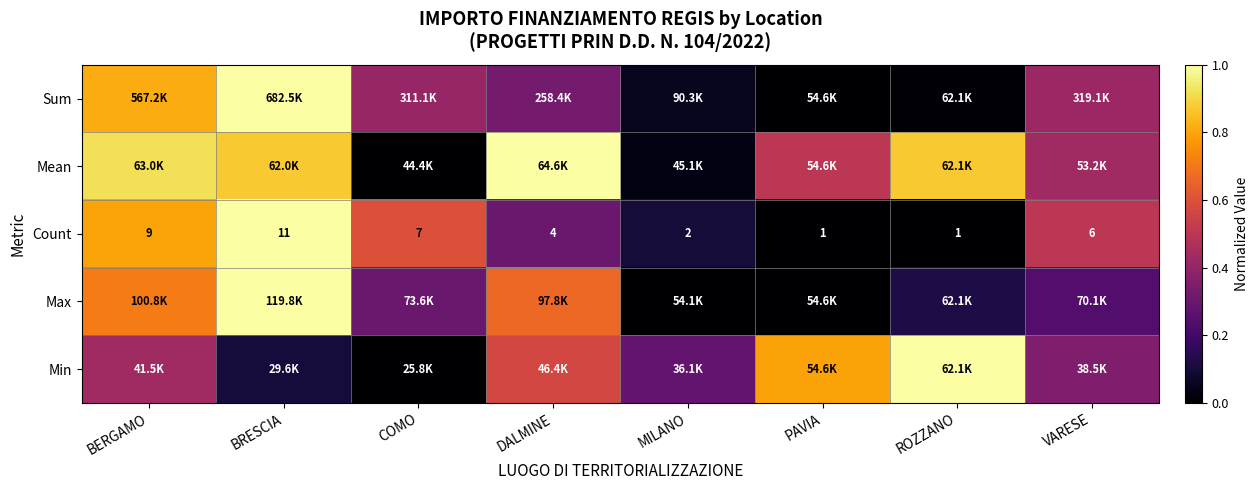

At which label is Count closest to 6?

VARESE